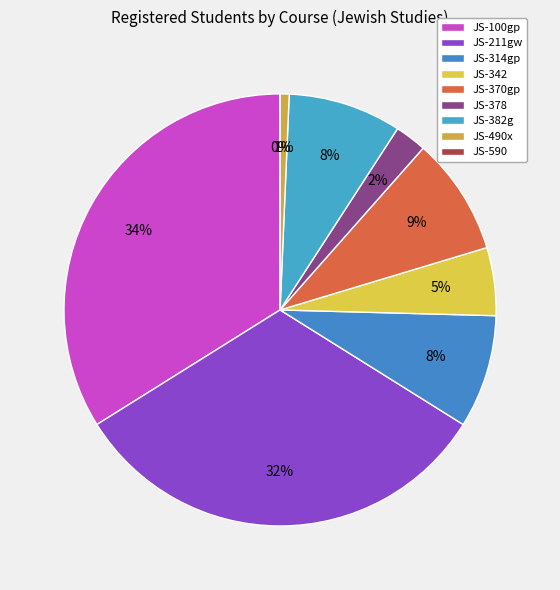

What percentage do JS-211gw and JS-590 together represent?

32.2%